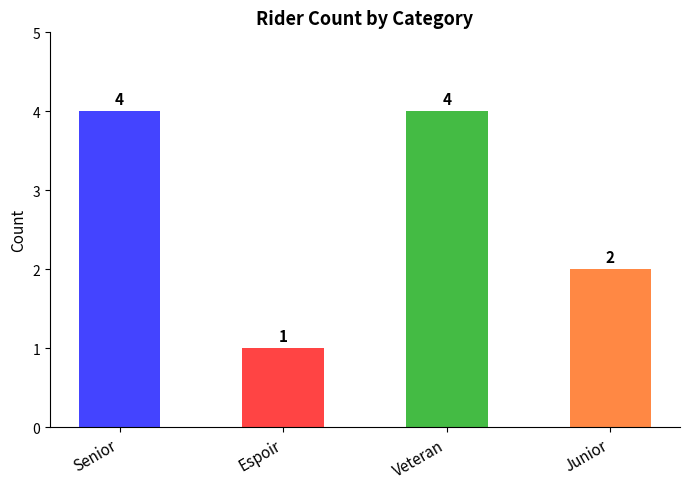

Reading left to right, extract all data points from this chart.

4	1	4	2